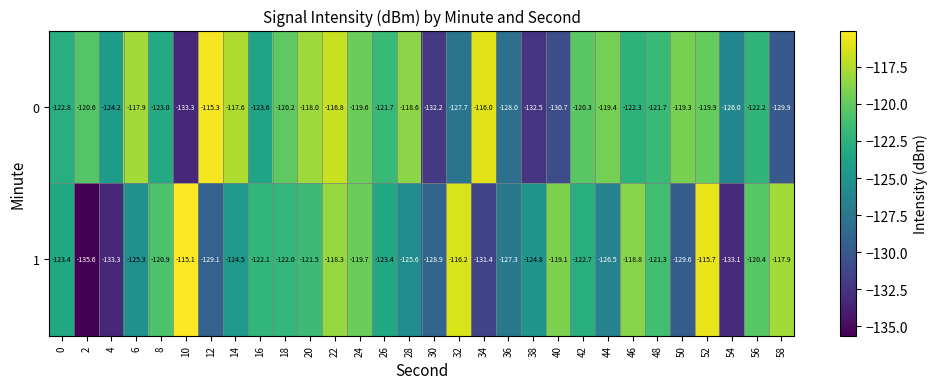

Rank the series by their maximum value, from lowest to highest.

0, 1